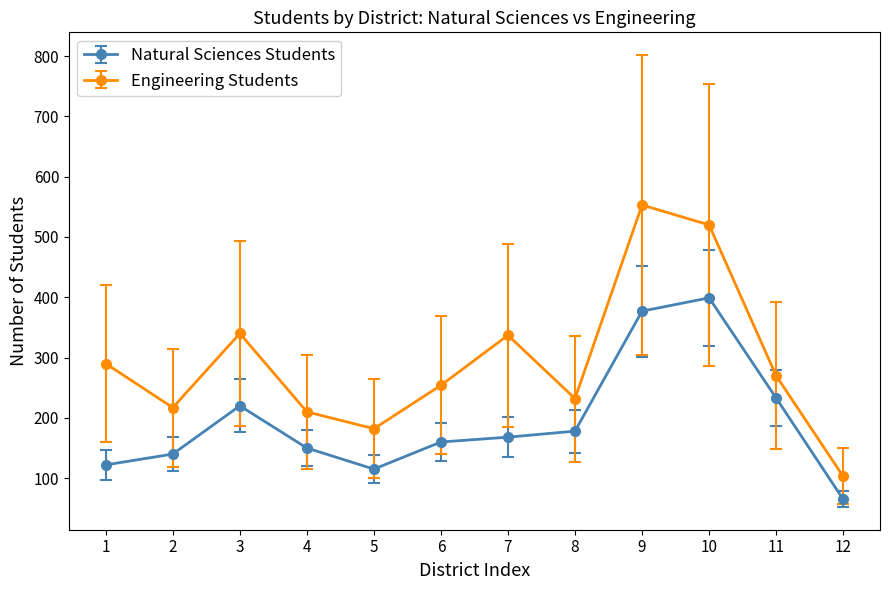

Does the chart display data point markers on the line(s)?

Yes